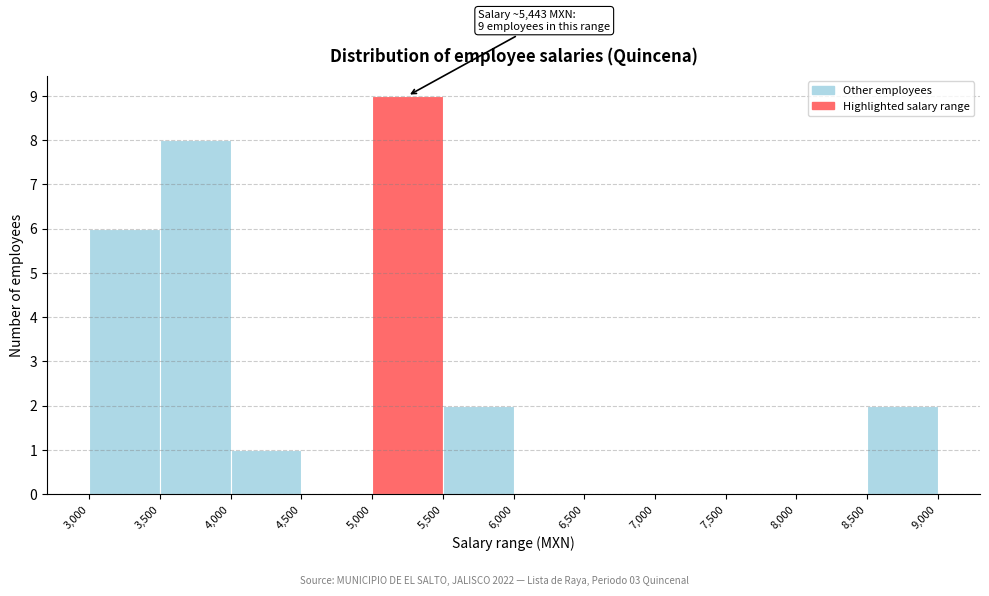

Over which range of the x-axis is the bar tallest?

5,000 to 5,500